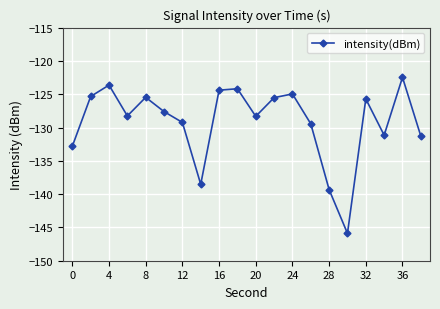

What is the value of the 19th point from the left?

-122.5